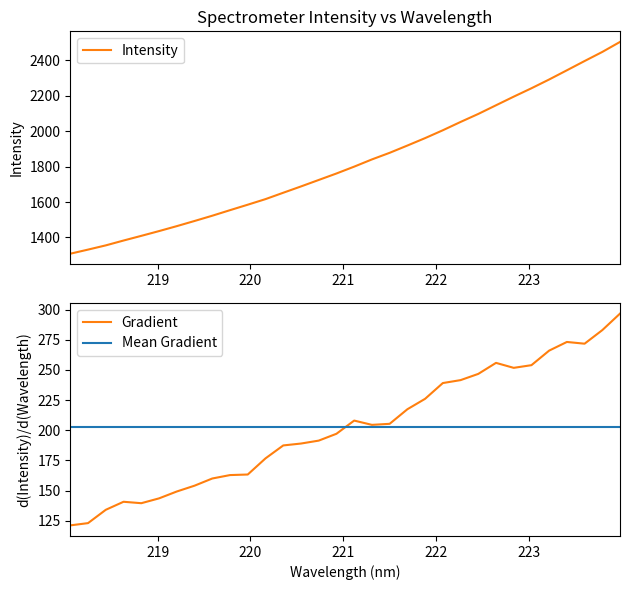

True or false: Gradient and Mean Gradient intersect in this chart.

True